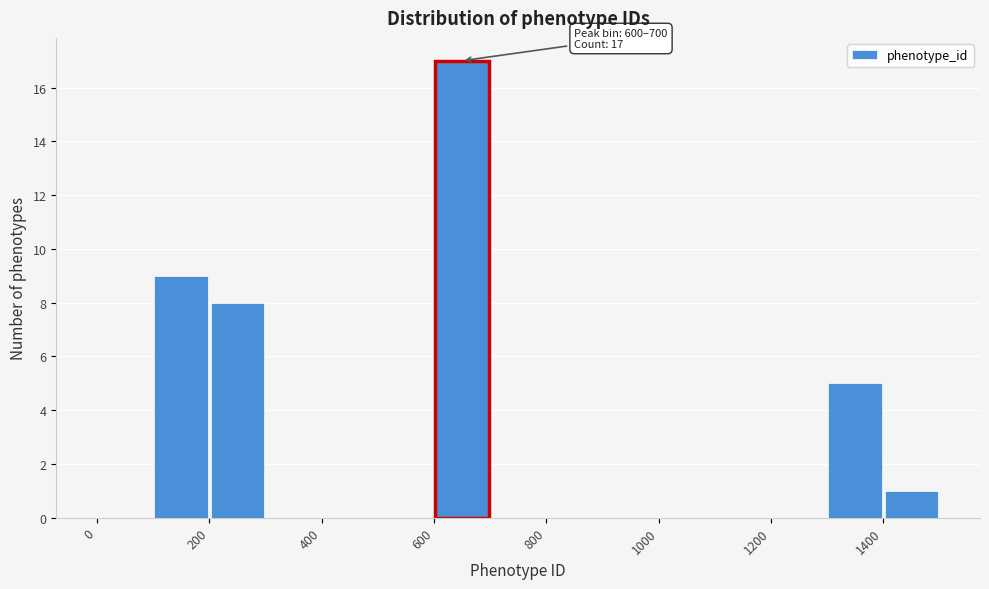

Over which range of the x-axis is the bar tallest?

600 to 700